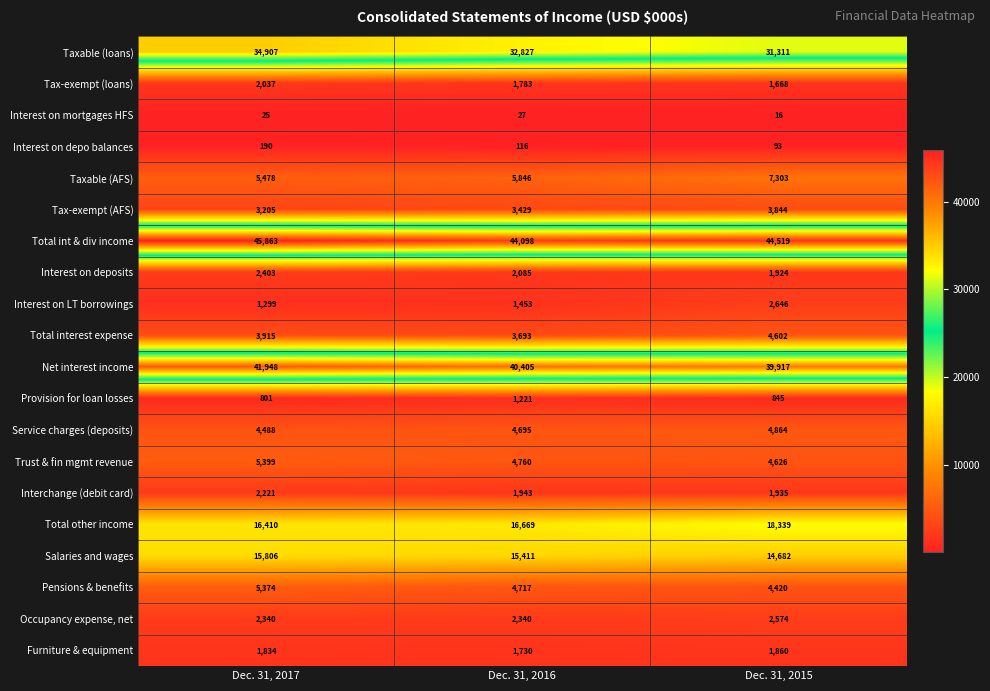

Which series changed the most between Dec. 31, 2017 and Dec. 31, 2015?

Taxable (loans)